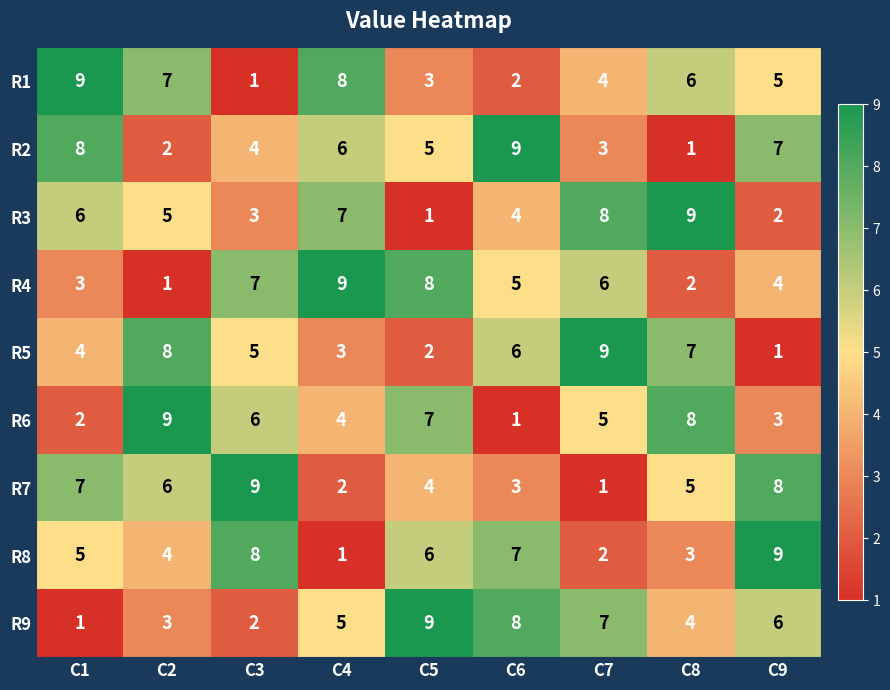

List the labels in order of R6 value, smallest first.

C6, C1, C9, C4, C7, C3, C5, C8, C2